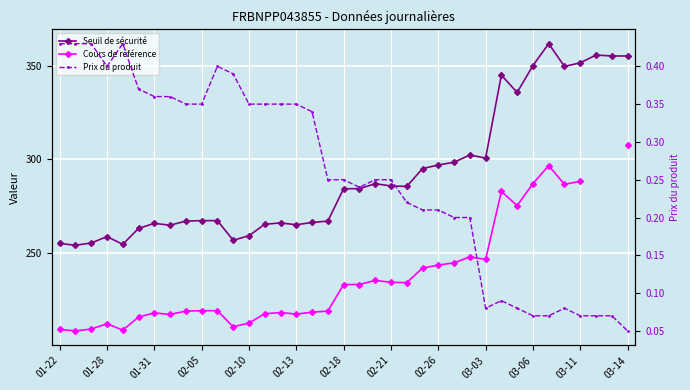

Which series has the largest total across all categories?

Seuil de sécurité